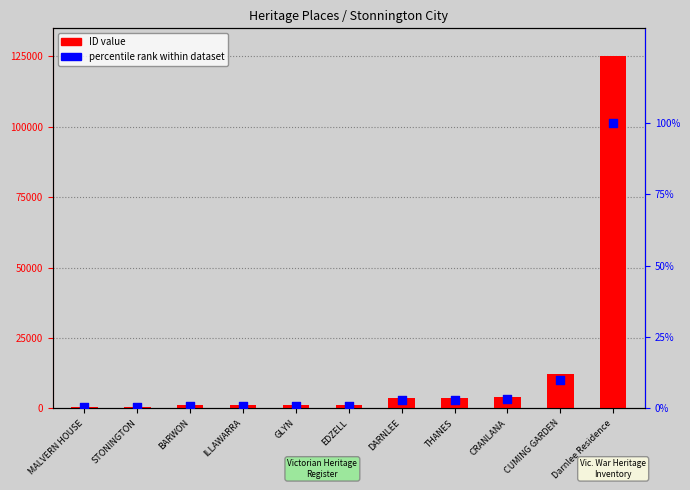

Which series reaches the maximum Y coordinate?

ID value